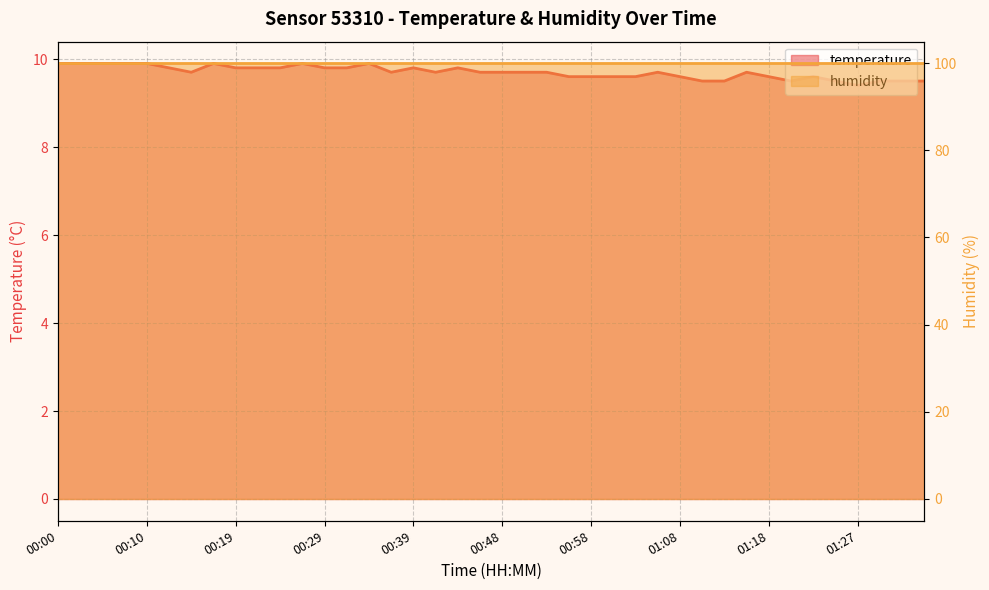

What is the sum of the values at 00:00 and 00:48?

19.6